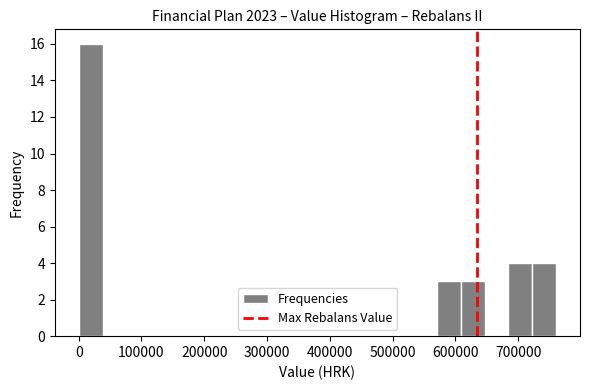

Read against the x-axis, roughly where is the centre of the tallest bar?

20000